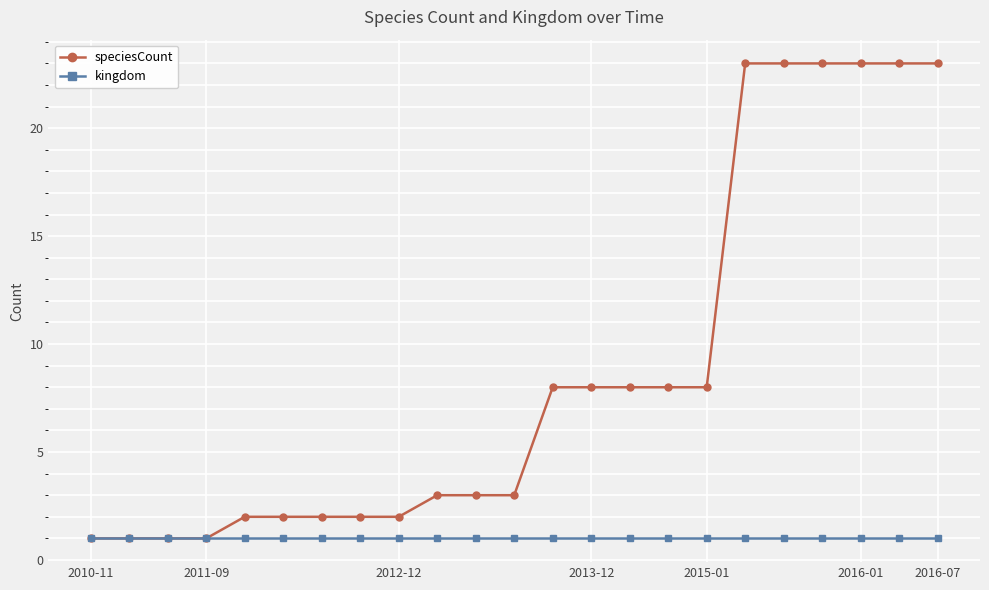

Which series has the largest total across all categories?

speciesCount